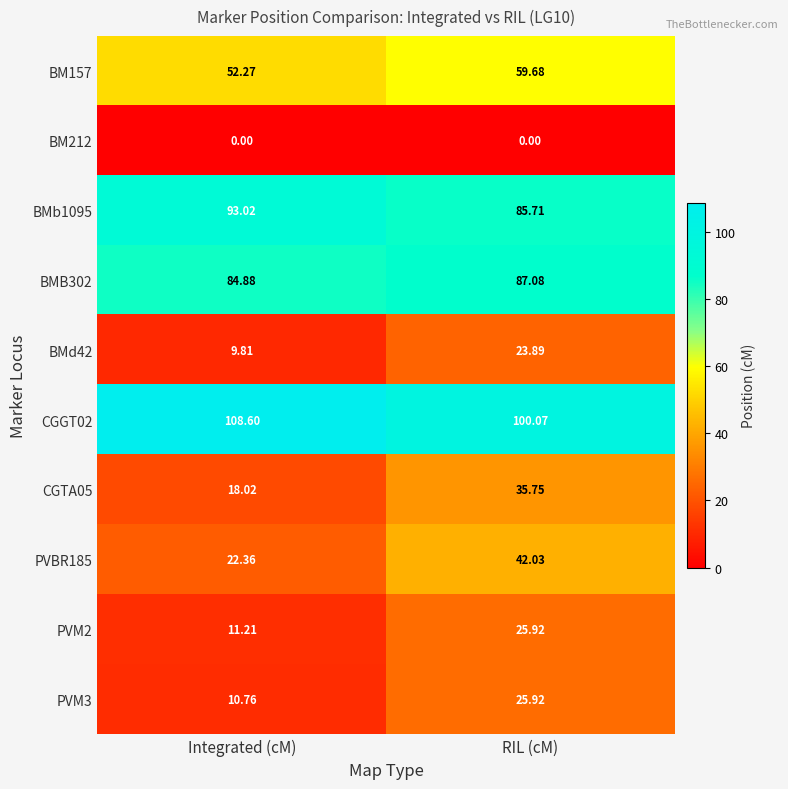

Where is CGTA05 nearest to the value 26?

Integrated (cM)